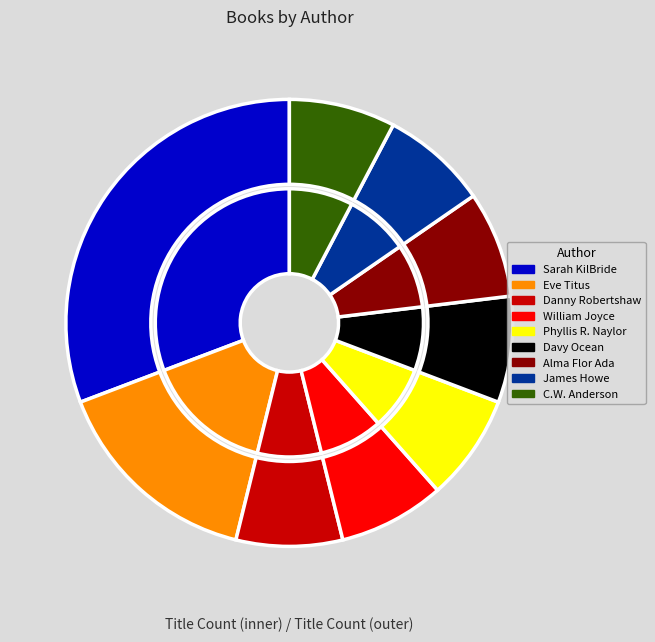

What is the ratio of the value at James Howe to the value at Davy Ocean?

1.0